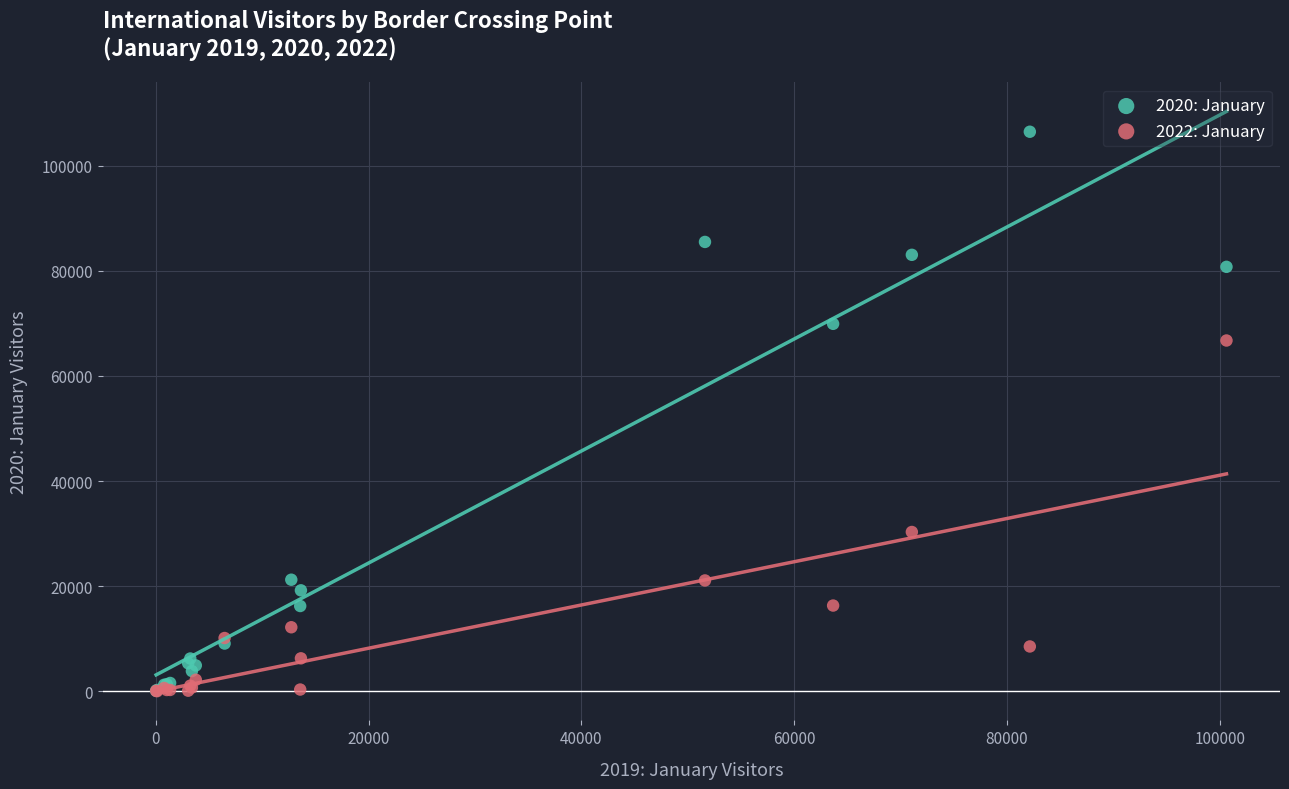

Across all series, what Y value is closest to 53236?

66741